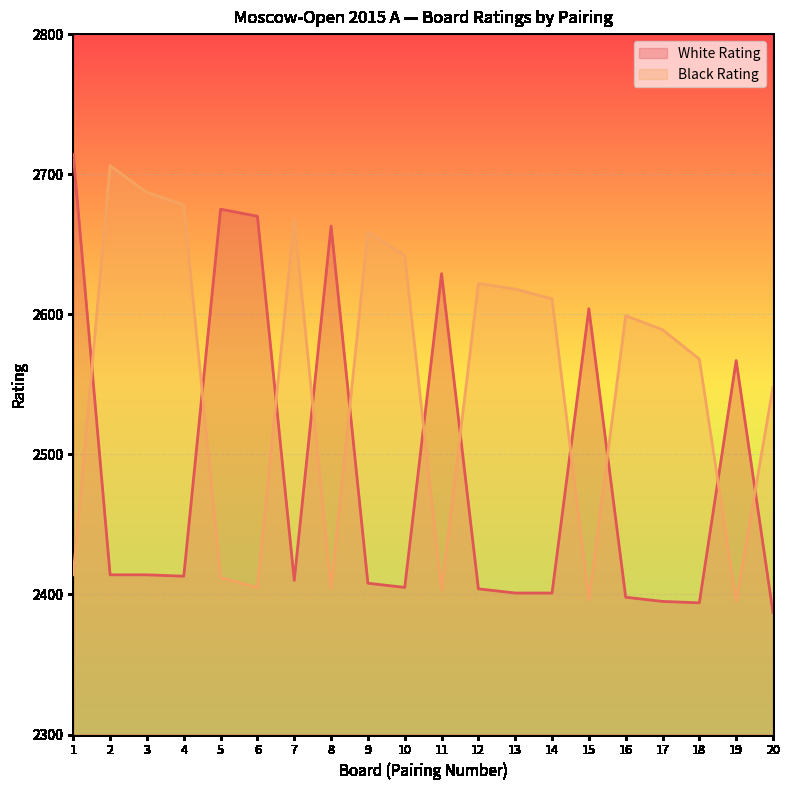

At how many categories does at least one series exceed 2615?

13